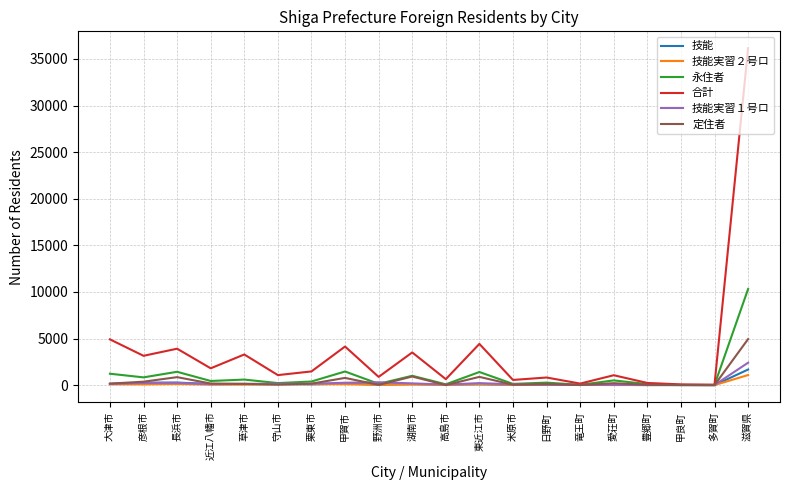

At which category is the sum across all series the highest?

滋賀県